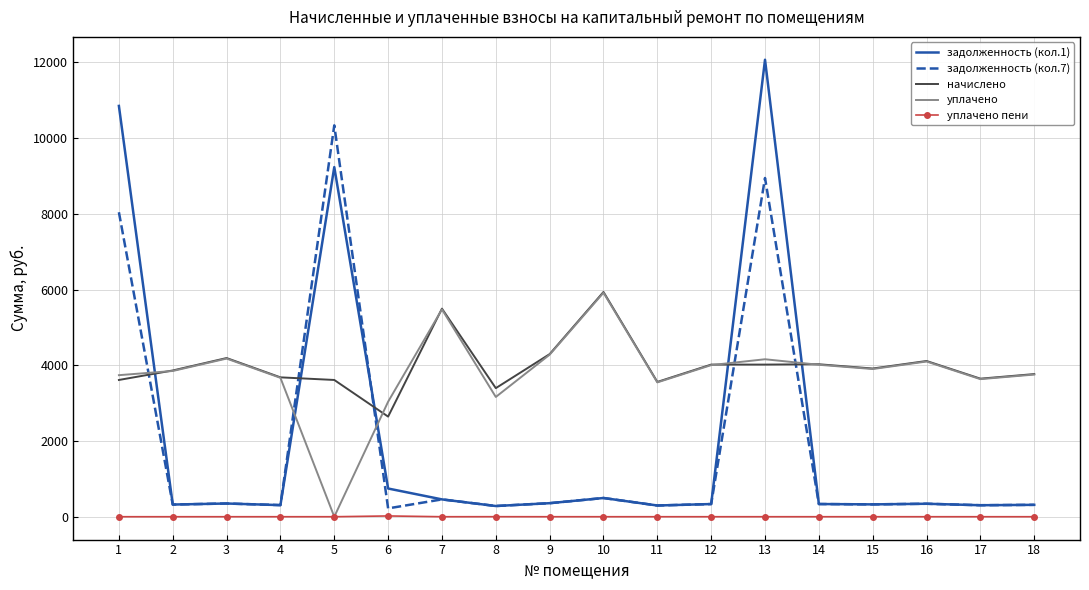

Which series changed the most between 5 and 17?

задолженность (кол.7)